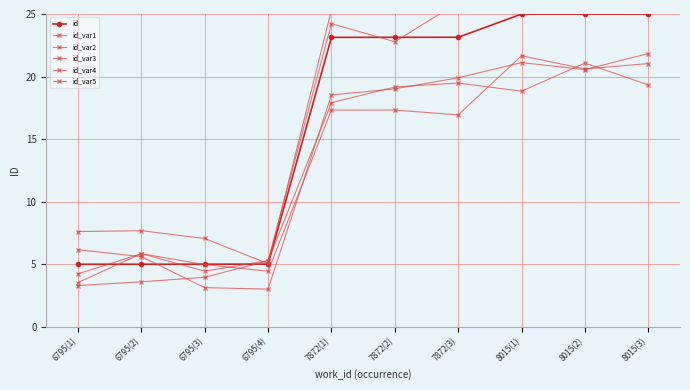

How many interior local peaks does the id_var5 series have?

3